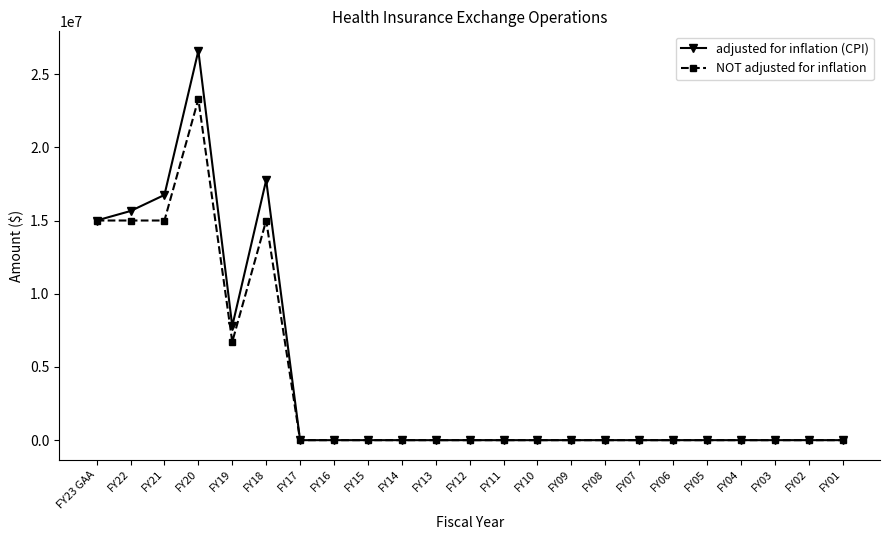

Does the chart have visible grid lines?

No